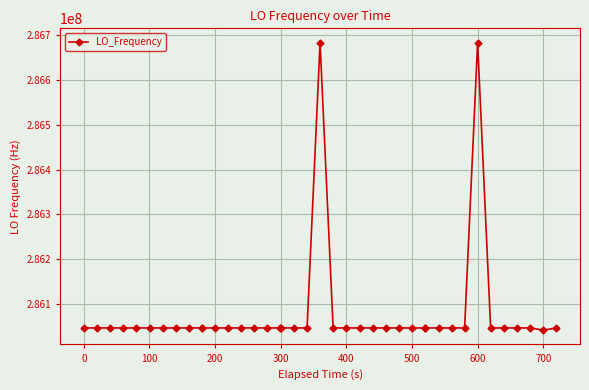

What is the maximum value shown in the chart?

286682708.2